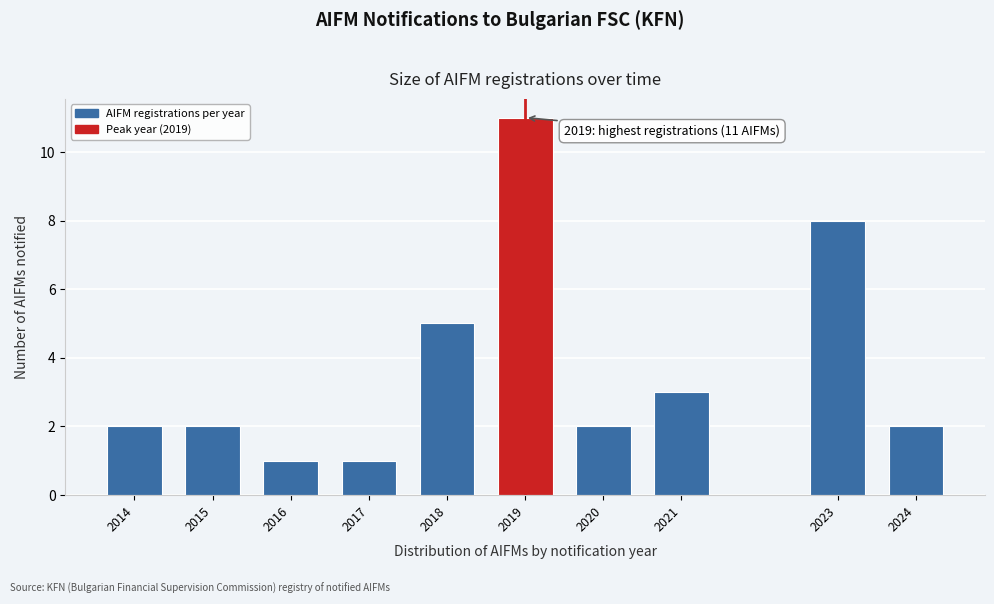

Reading right to left, list all the values displayed in this chart.

2	8	3	2	11	5	1	1	2	2